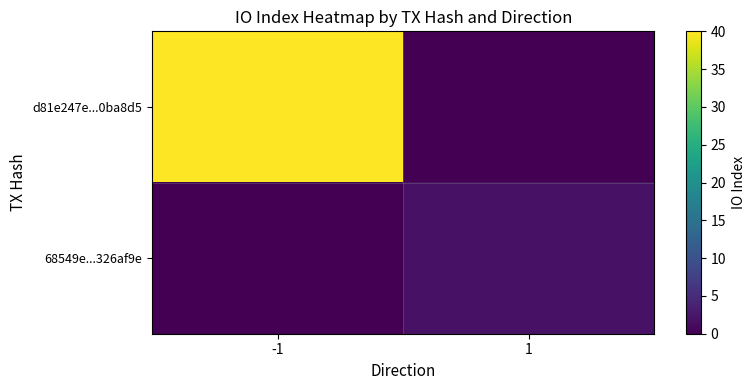

Which series changed the most between -1 and 1?

d81e247e...0ba8d5